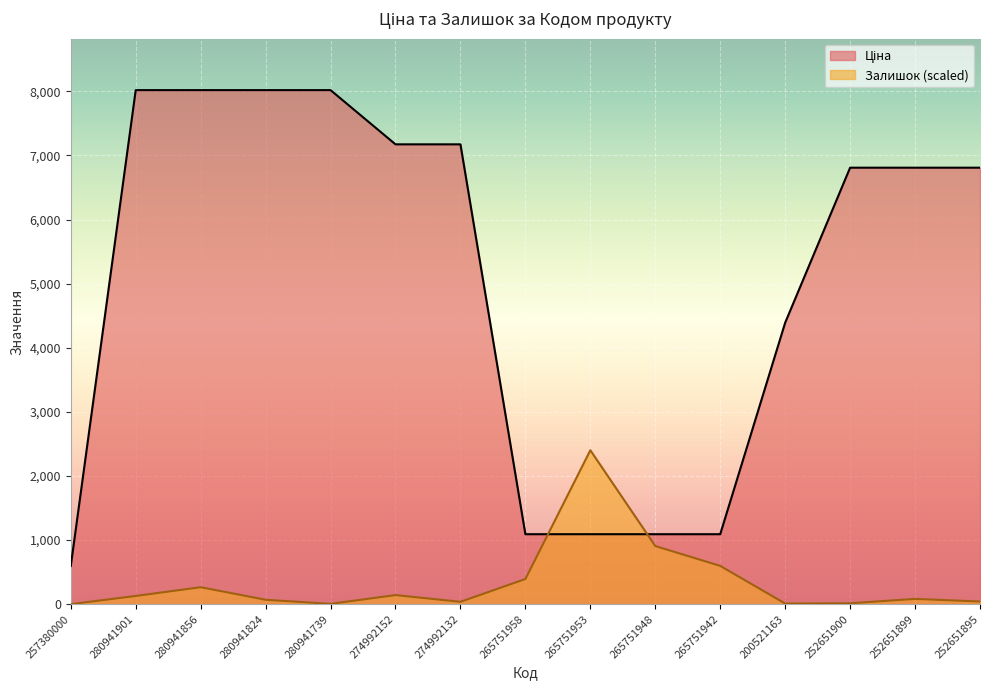

Between which two adjacent categories do Ціна and Залишок first intersect?

265751958 and 265751953